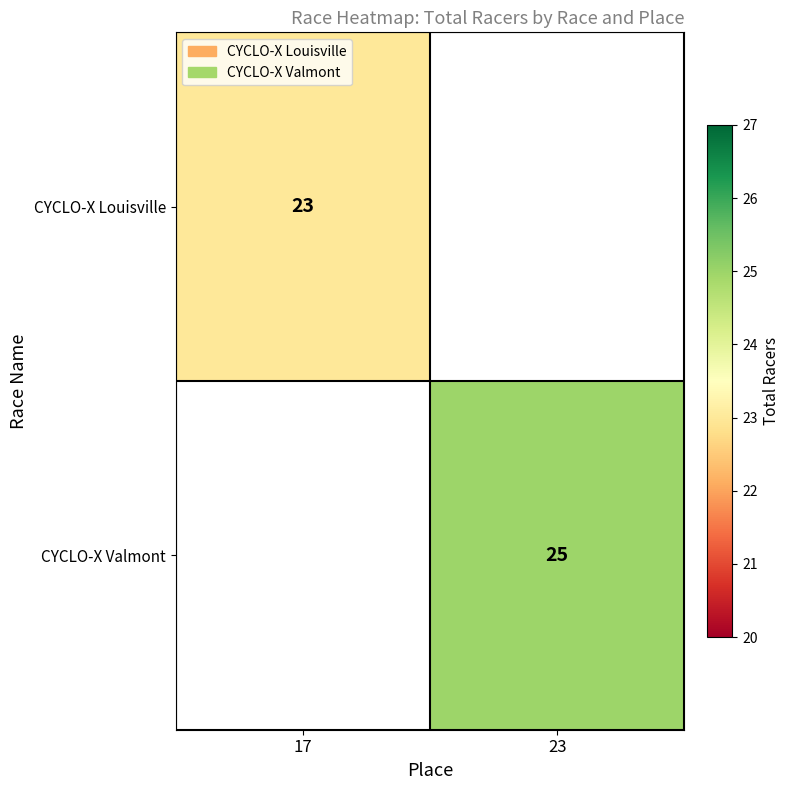

The value of CYCLO-X Louisville at 17 is 23. True or false?

True